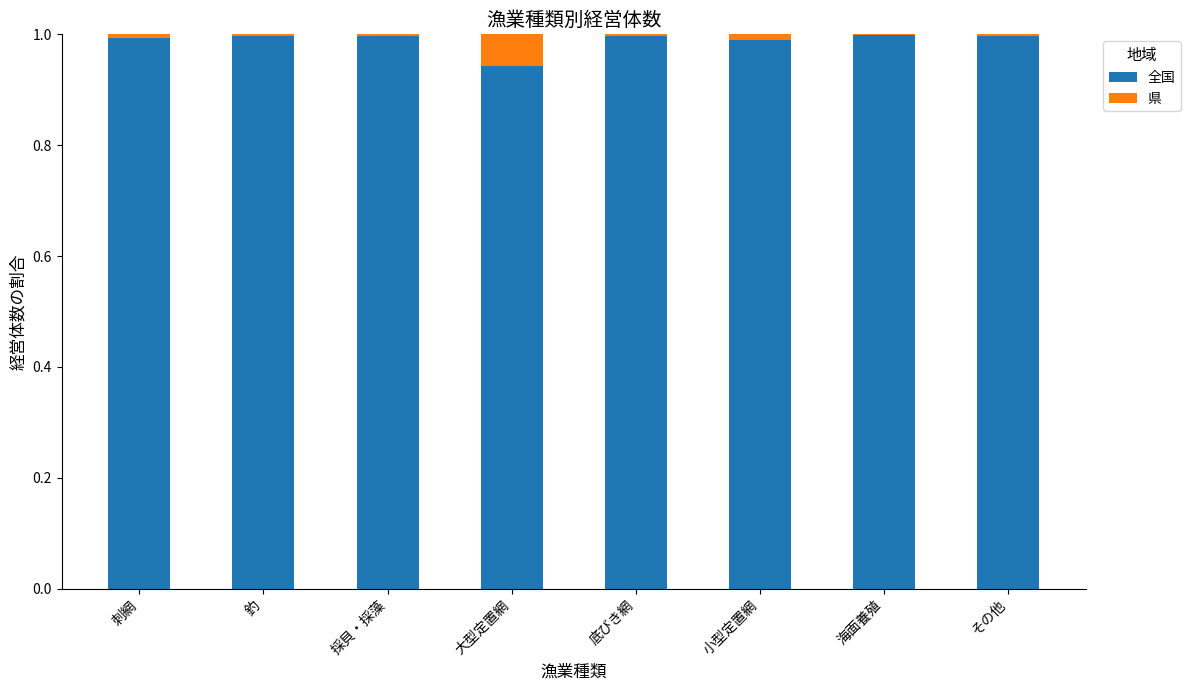

Are the bars grouped side by side (vs. stacked)?

No